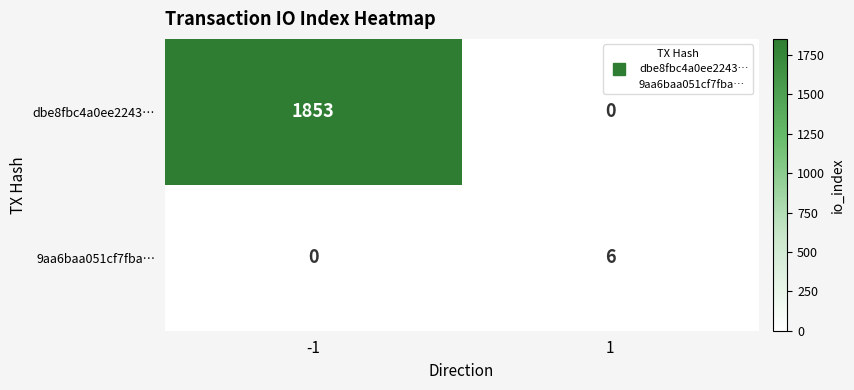

Is it true that dbe8fbc4a0ee2243… equals 1101 at 1?

False